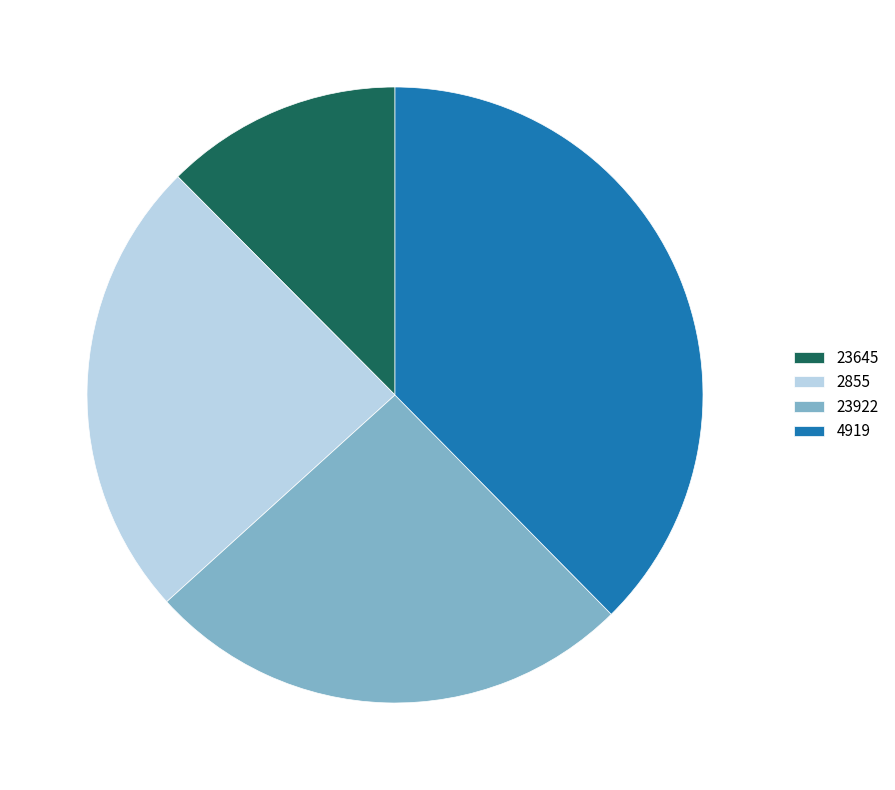

Is the sum of 23922 and 4919 greater than half?

Yes